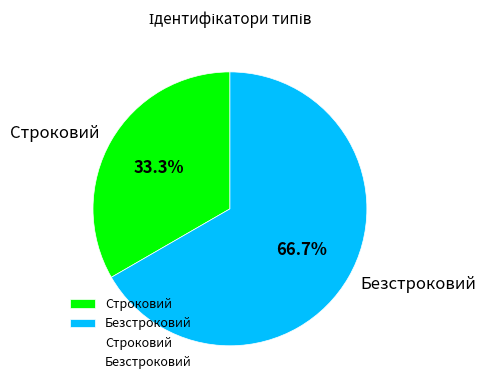

Is it true that Строковий is 23% of the pie?

False